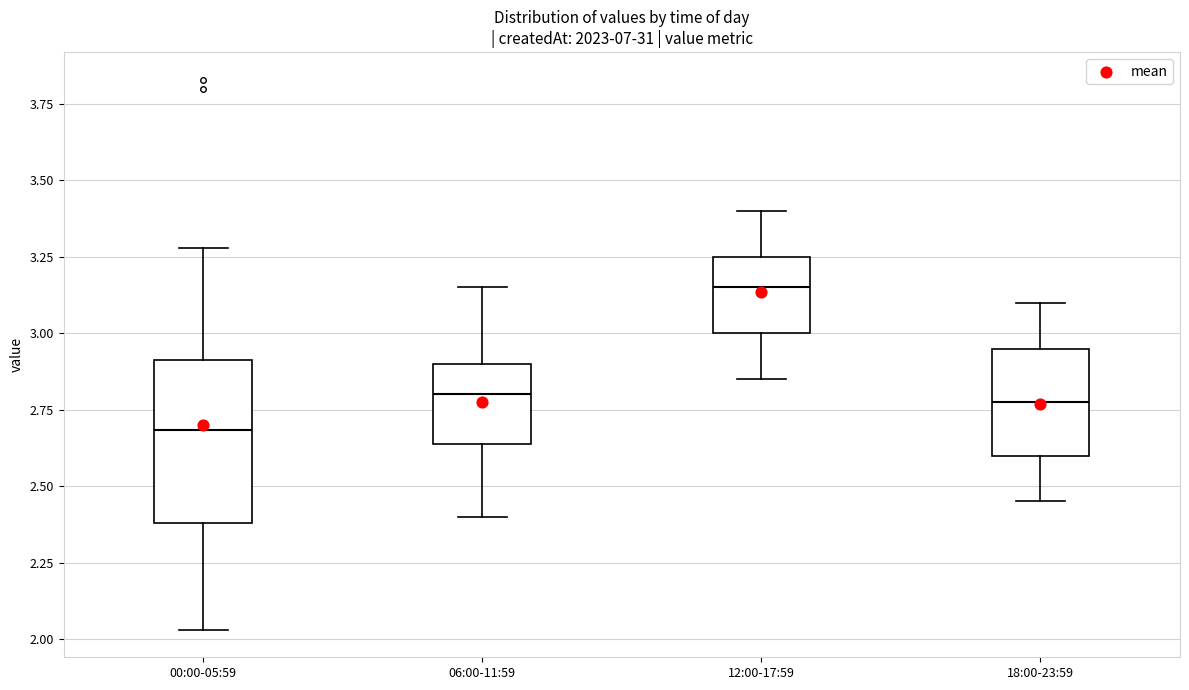

Reading left to right, transcribe this box plot: for each box, give where its median line is, the range the box spans, and where its two whiskers end, as read against the y-axis. The values are not printed on the chart, so give them approximately, as read against the axis.

00:00-05:59: median 2.70, box 2.40 to 2.90, whiskers 2.05 to 3.30
06:00-11:59: median 2.80, box 2.65 to 2.90, whiskers 2.40 to 3.15
12:00-17:59: median 3.15, box 3.00 to 3.25, whiskers 2.85 to 3.40
18:00-23:59: median 2.80, box 2.60 to 2.95, whiskers 2.45 to 3.10